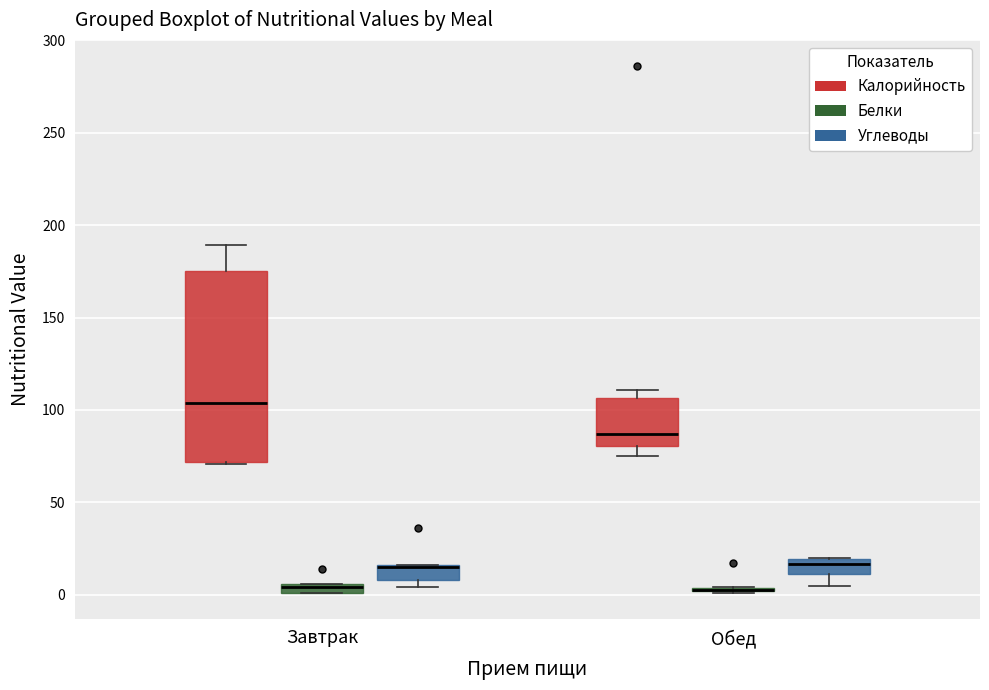

Comparing the boxes themselves (not the whiskers), which one is the tallest?

Завтрак (Калорийность)